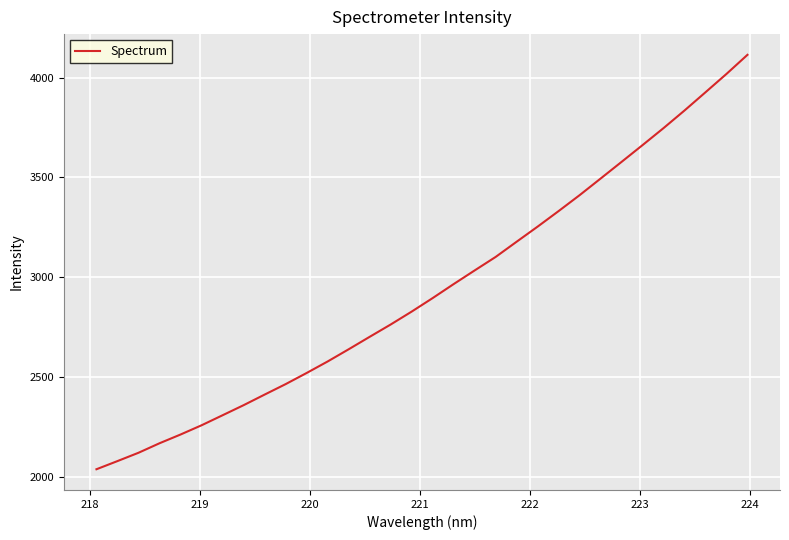

What is the difference between the maximum and minimum values?

2077.1